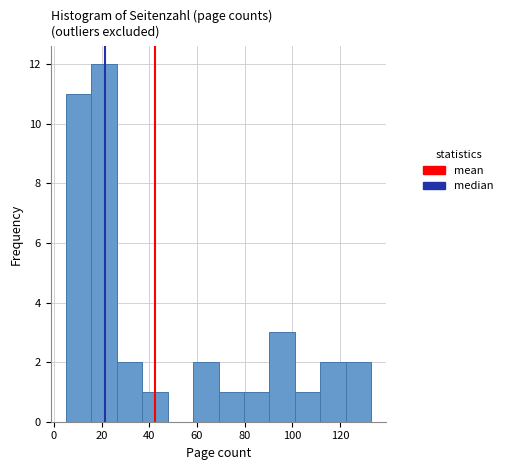

Which range on the x-axis has the tallest bar?

16 to 26